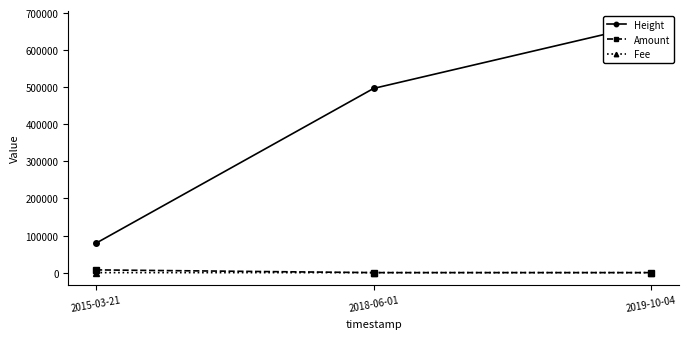

Which series changed the most between 2015-03-21 and 2019-10-04?

Height